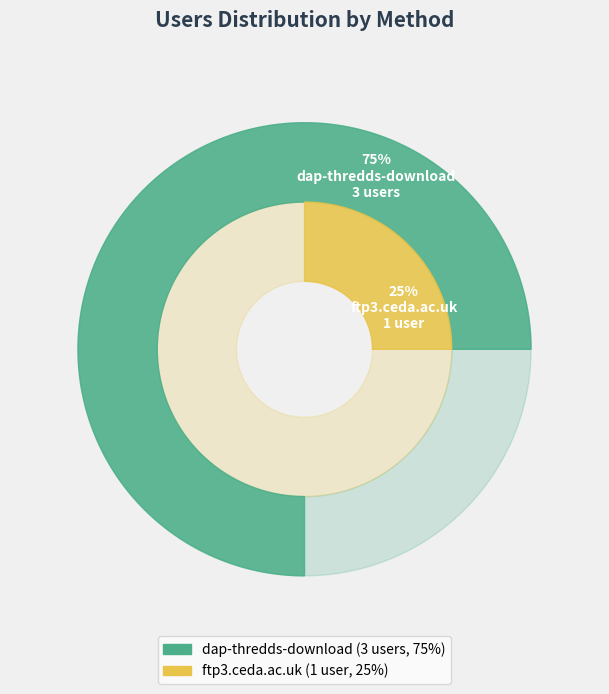

Do ftp3.ceda.ac.uk and dap-thredds-download together represent more than half of the pie?

Yes